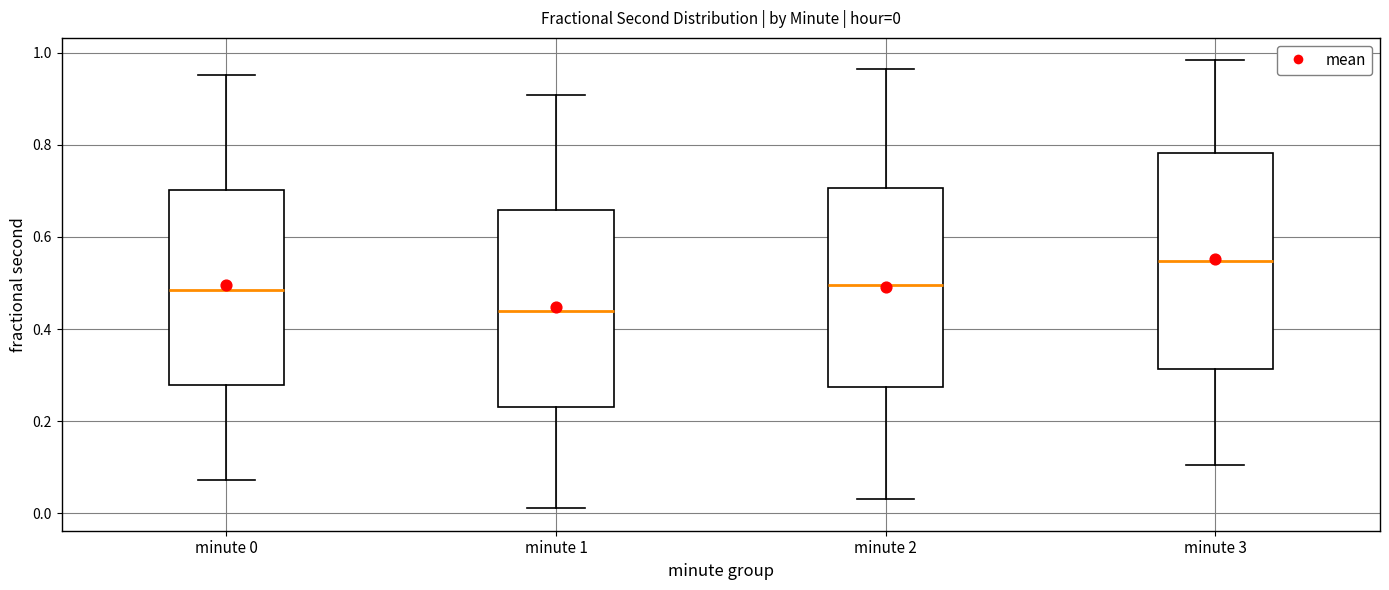

Which box's median line is the lowest?

minute 1